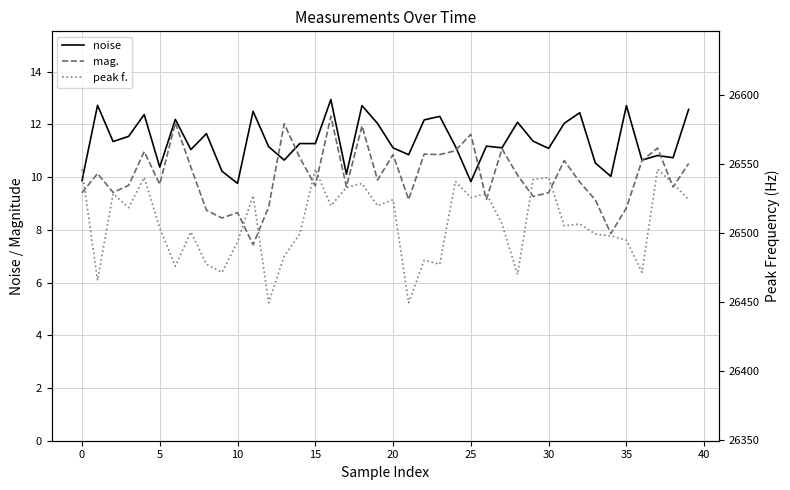

True or false: mag. and noise cross at least once.

True